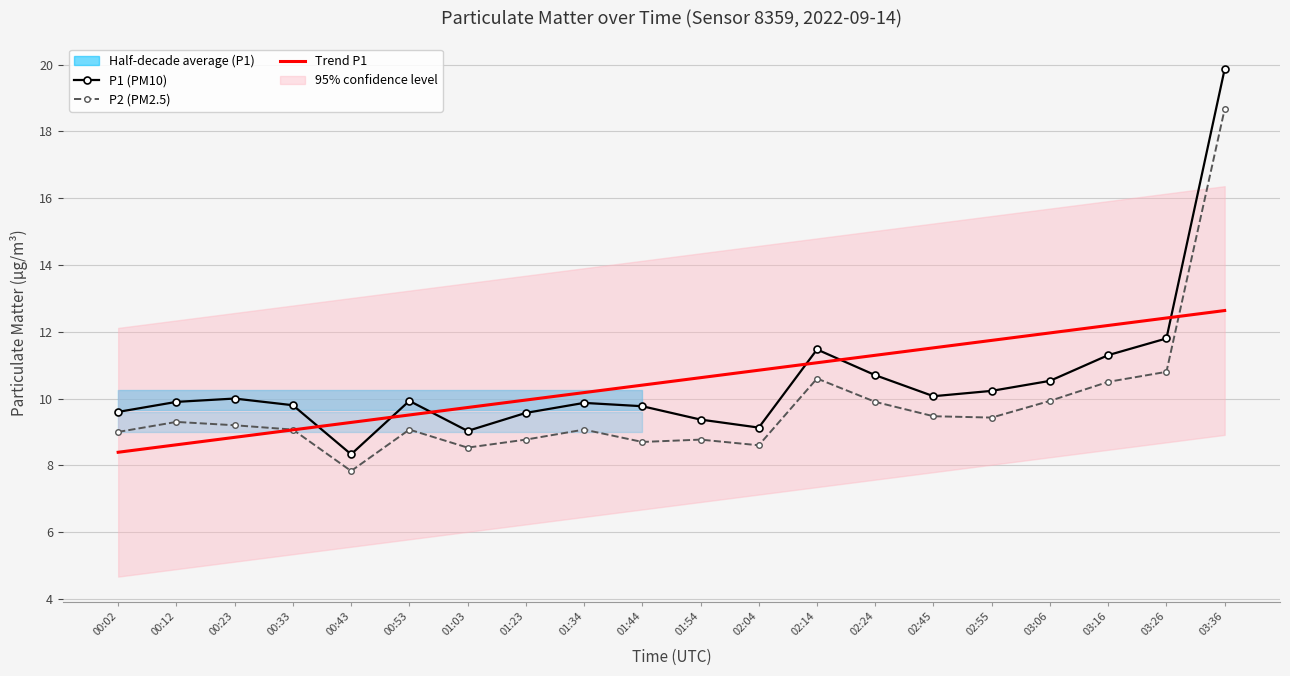

In P1 (PM10), how many points are lower than both neighbors (excluding endpoints)?

4